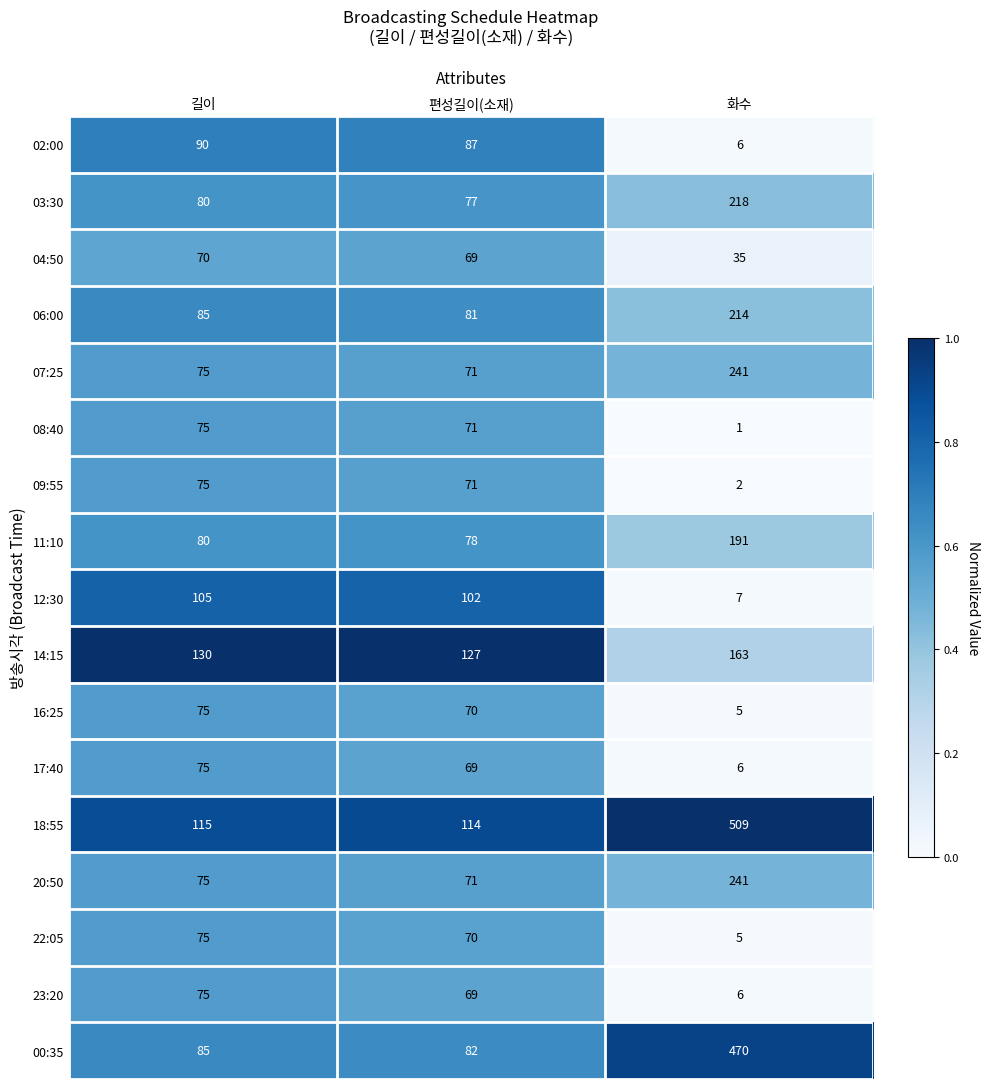

True or false: 16:25 has a value of 110 at 편성길이(소재).

False